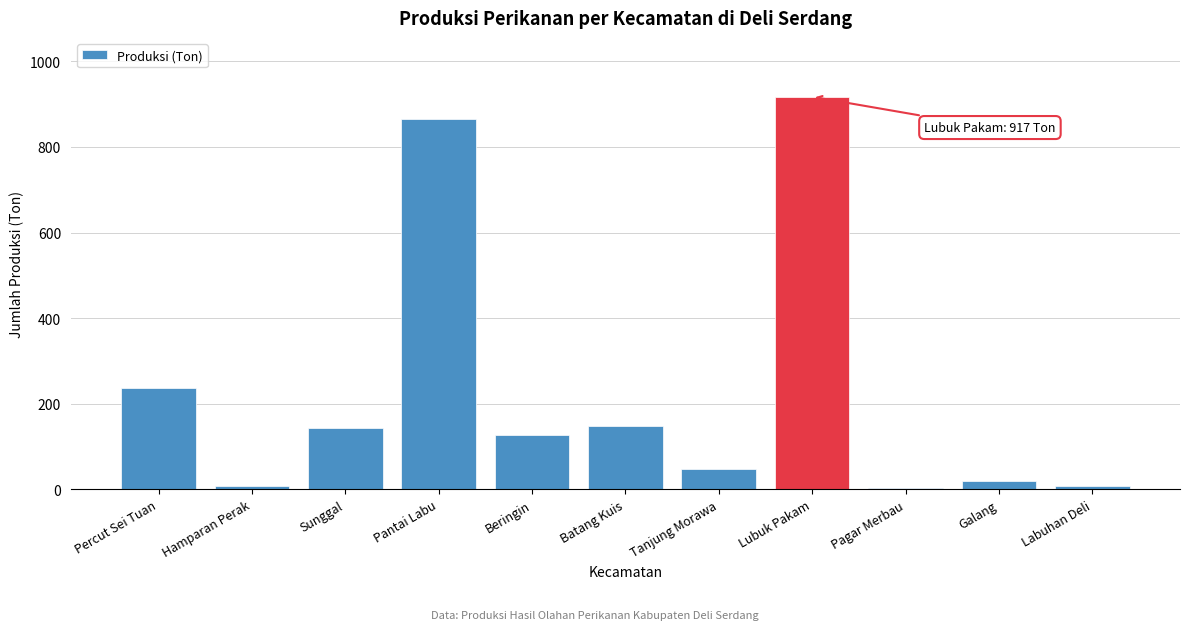

Reading left to right, transcribe all the data shown in this chart.

Percut Sei Tuan=236	Hamparan Perak=8	Sunggal=143	Pantai Labu=866	Beringin=126	Batang Kuis=148	Tanjung Morawa=47	Lubuk Pakam=917	Pagar Merbau=3	Galang=20	Labuhan Deli=8